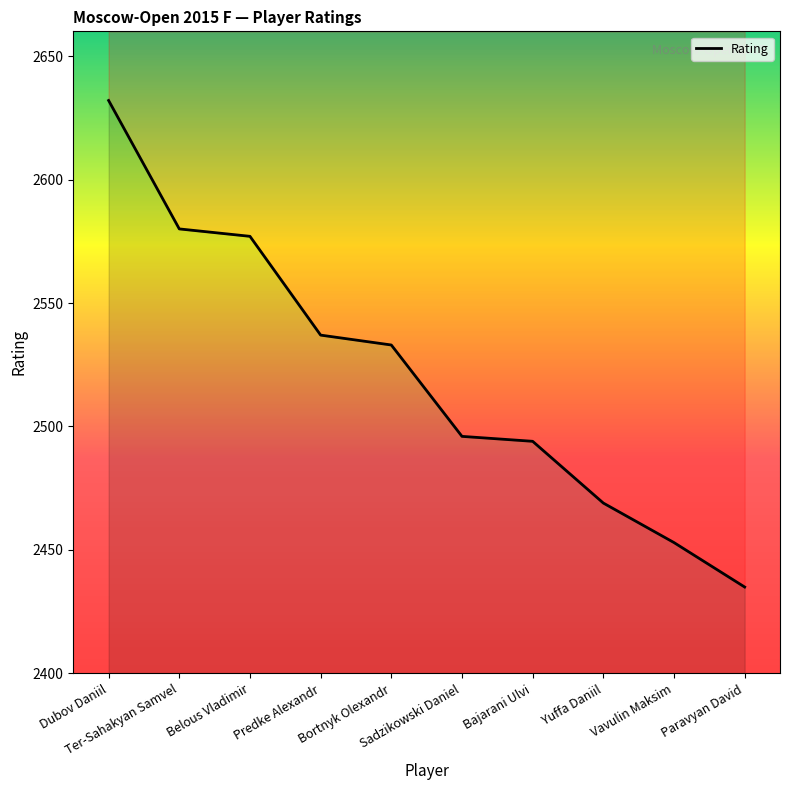

Is it true that the value at Bajarani Ulvi is 2494?

True